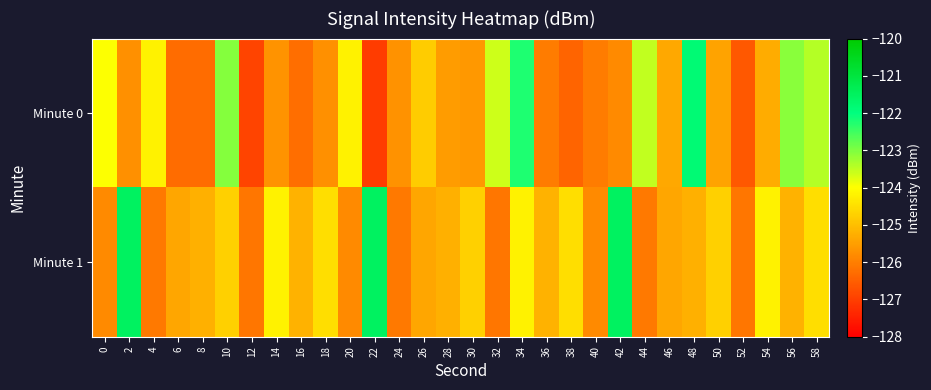

How many series are shown in this chart?

2